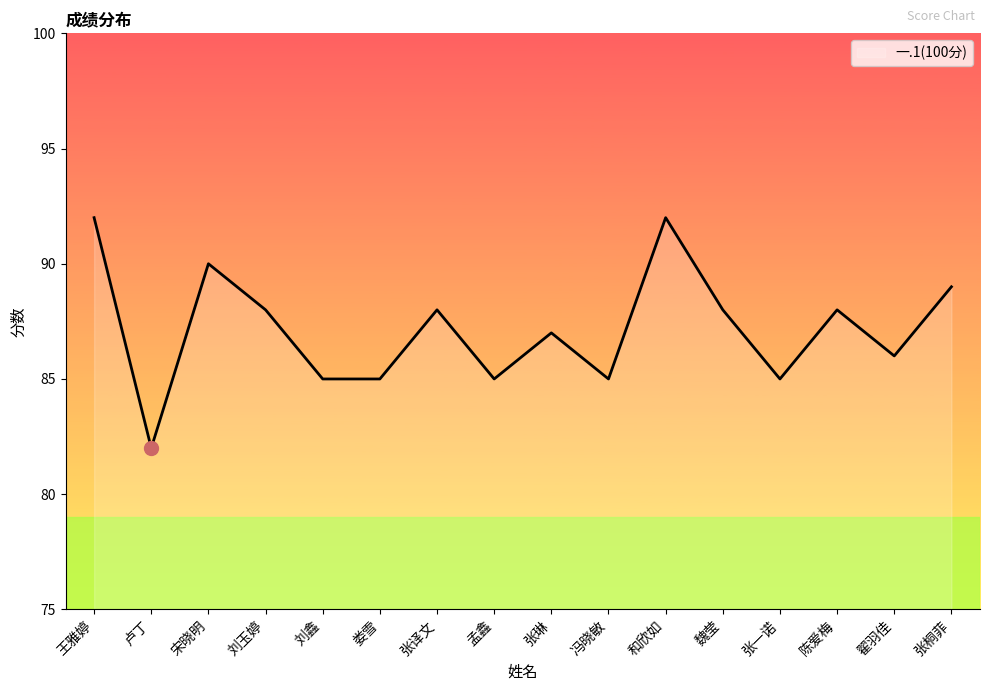

What is the average value?

87